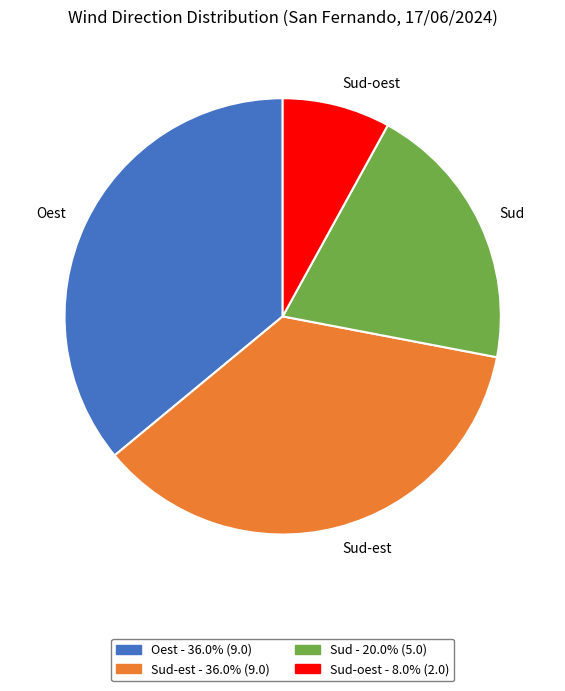

How many slices are in this pie chart?

4